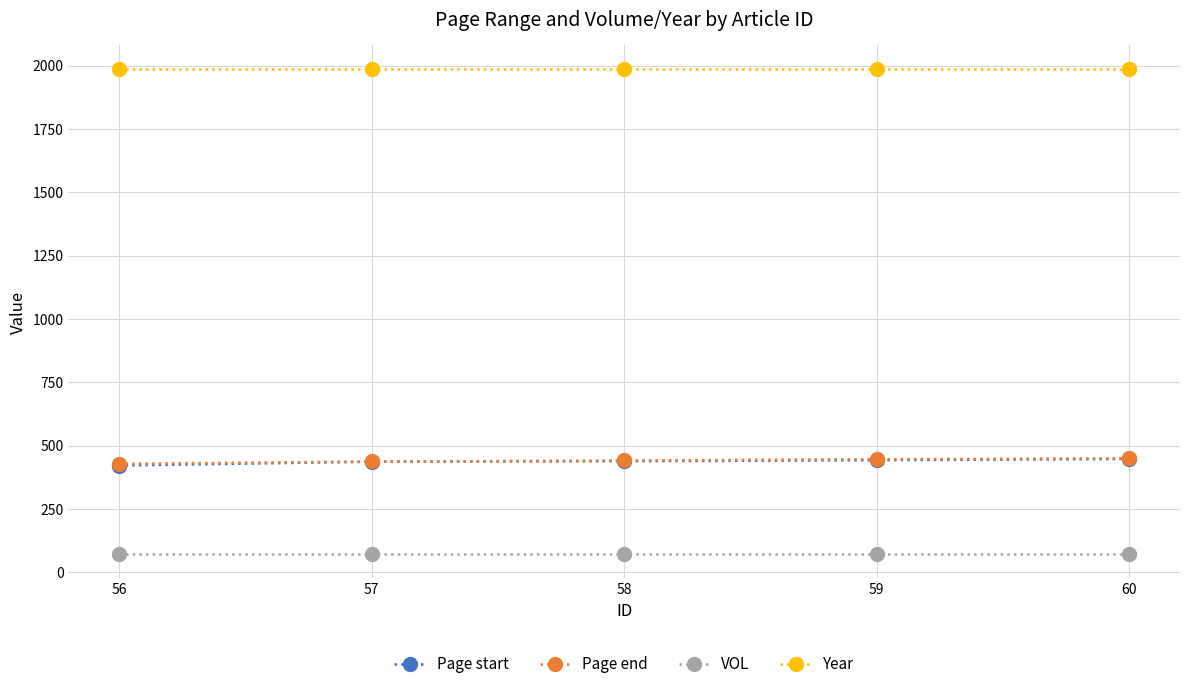

True or false: Page start has more than 2 interior local peaks.

False